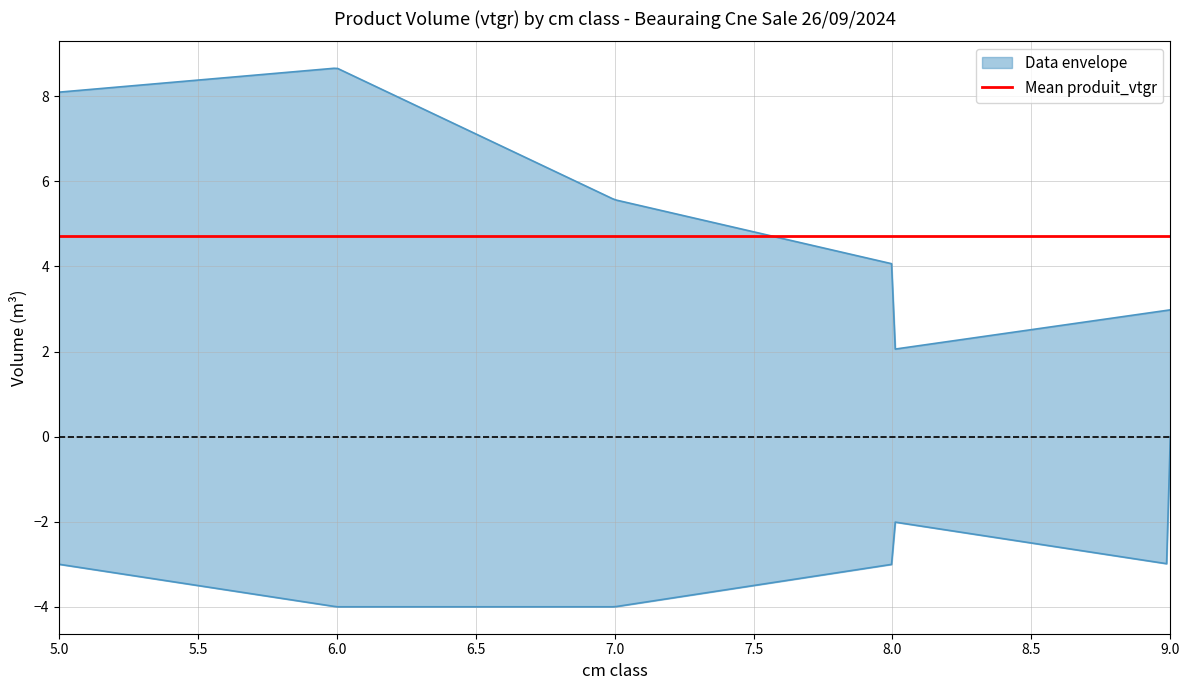

Which series has the largest total across all categories?

produit_vtgr